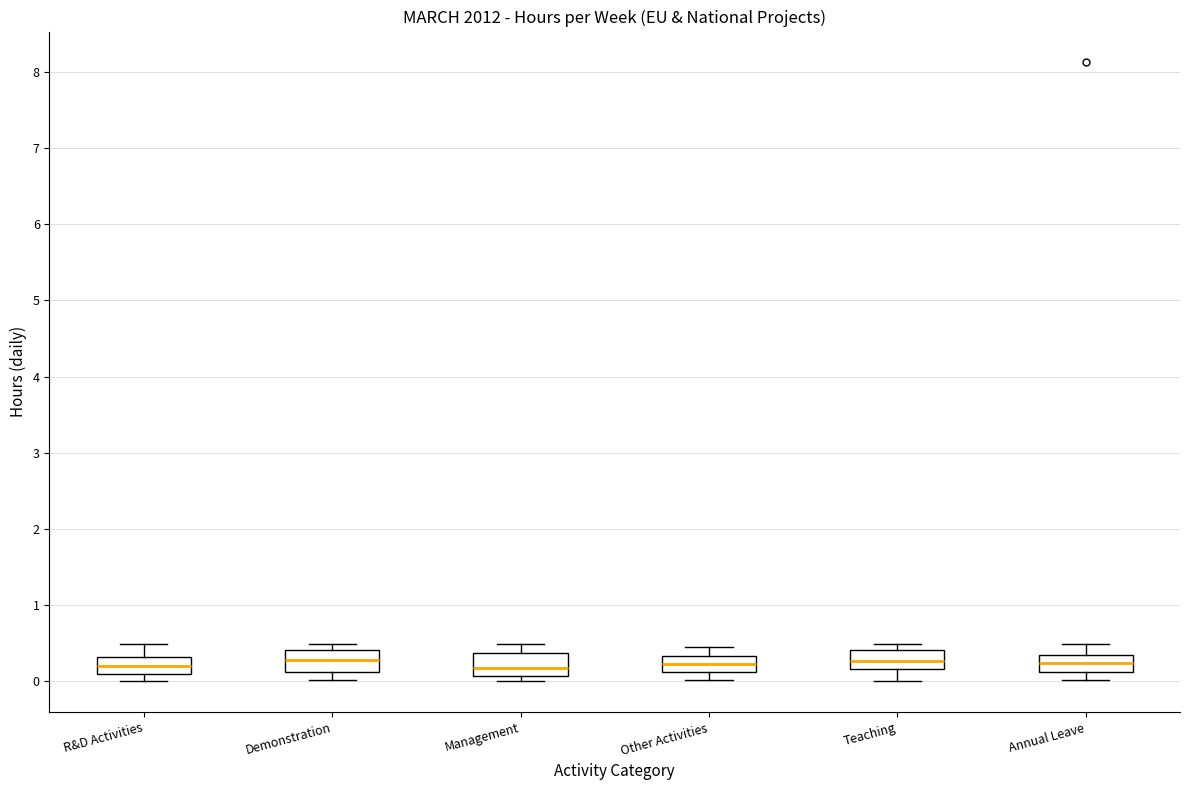

Where does the median line of the box for Teaching sit on the y-axis? The values are not printed on the chart, so give them approximately, as read against the axis.

0.3